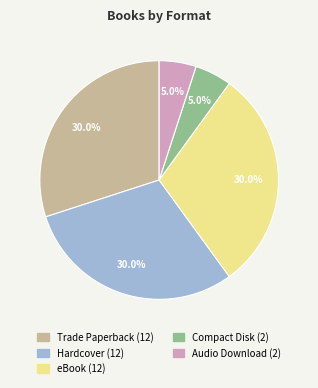

Does any single category account for the majority?

No